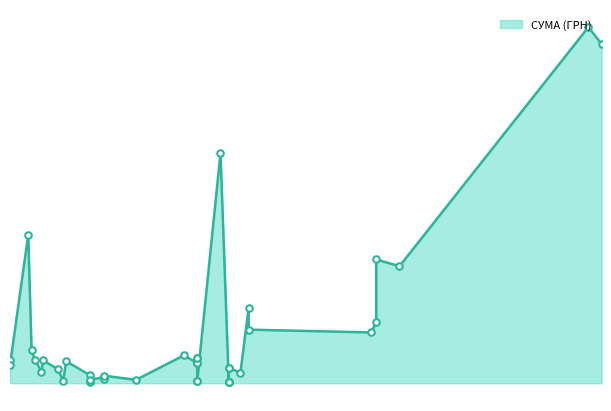

Approximately how many times larger is the value at 26.08.2016 compared to 14.09.2016?

16.9